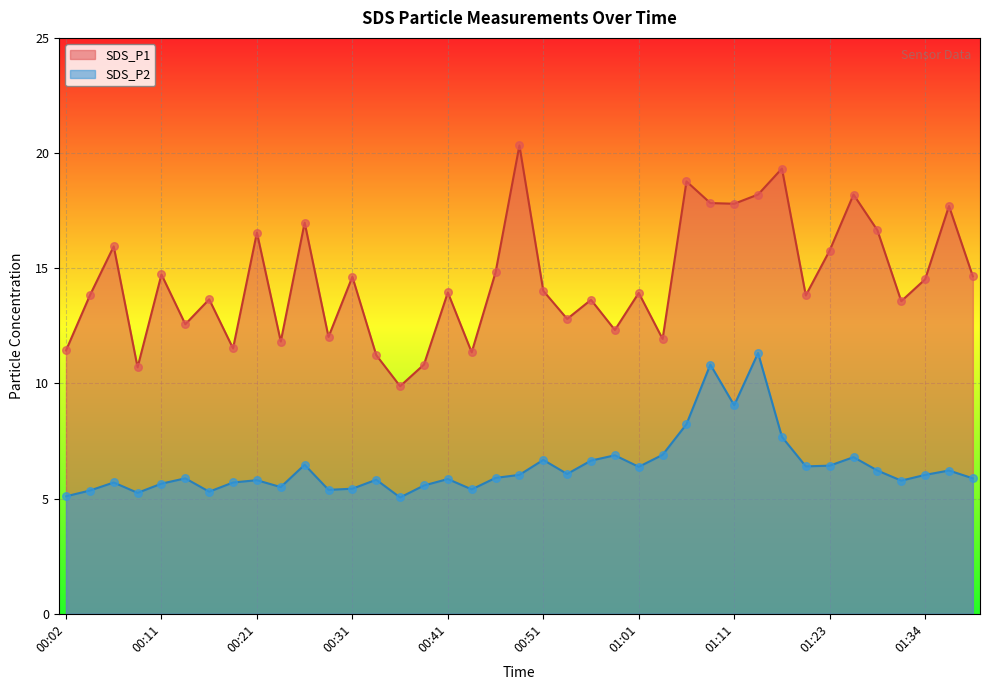

Is the value of SDS_P2 at 01:26 greater than the value of SDS_P1 at 01:39?

No